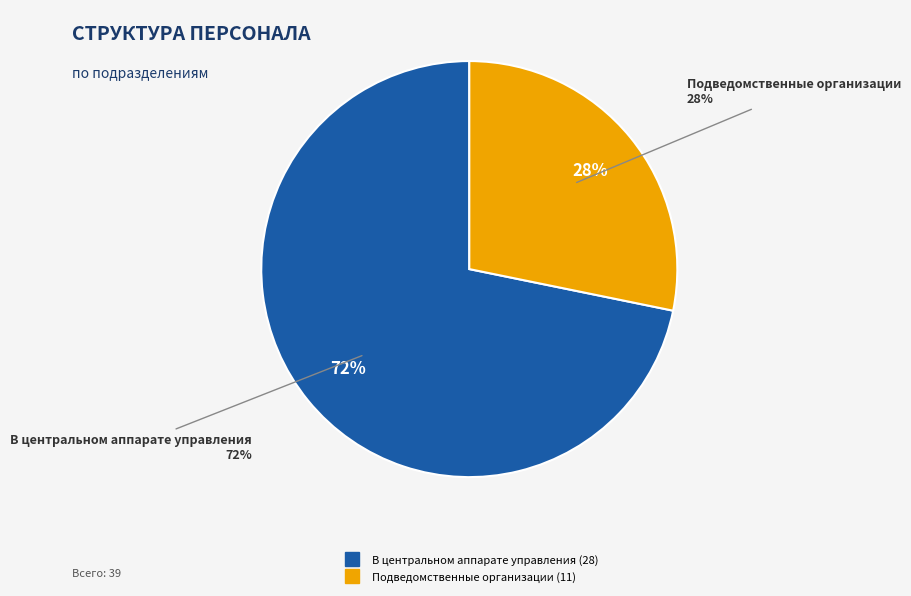

What is the largest slice in the pie chart?

В центральном аппарате управления